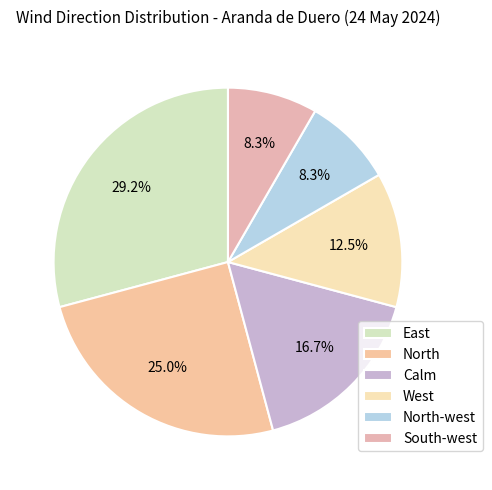

What is the largest slice in the pie chart?

East